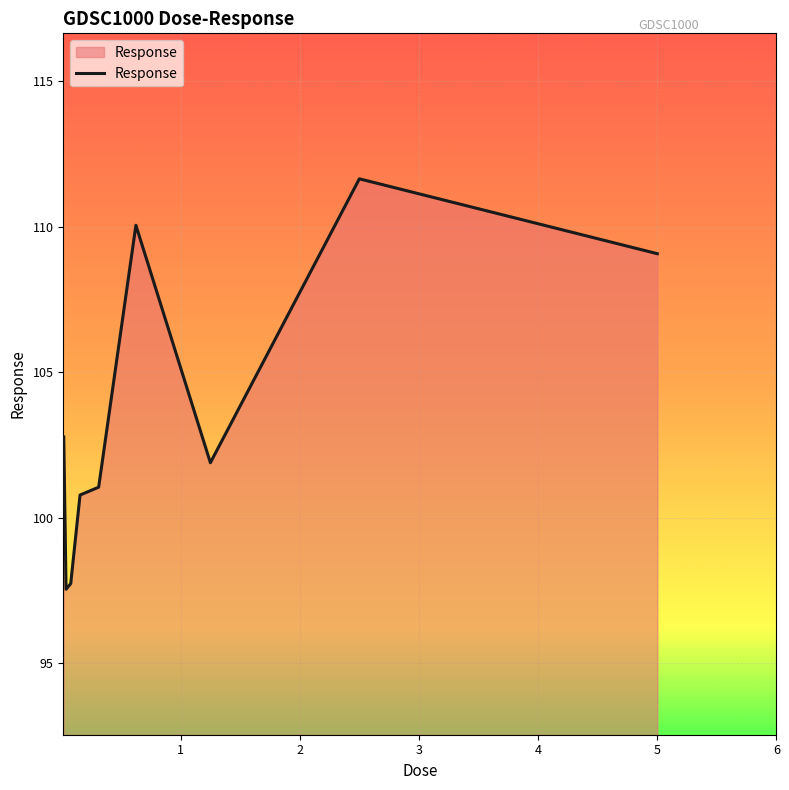

What is the minimum value shown in the chart?

97.5